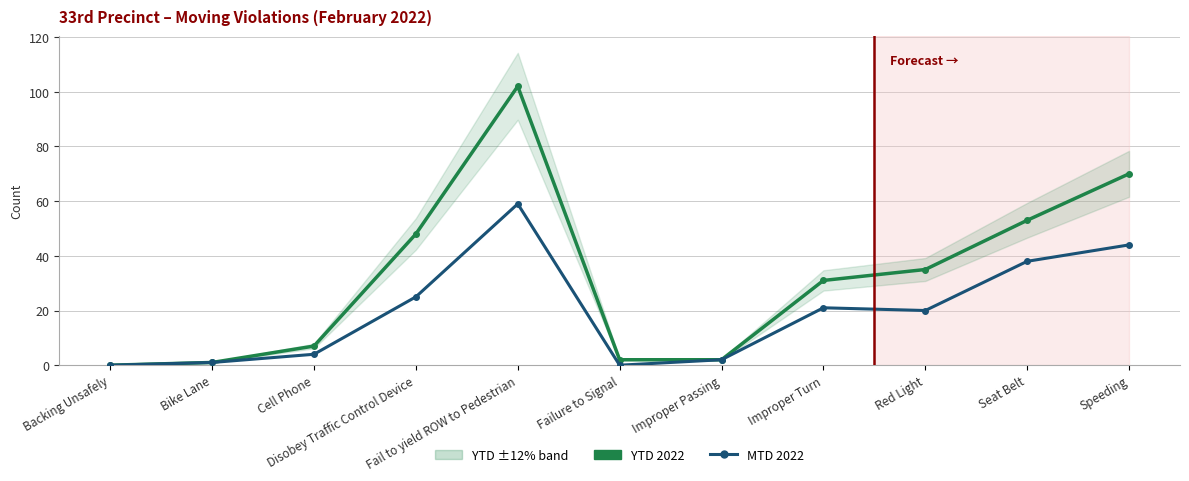

True or false: YTD 2022 and MTD 2022 intersect in this chart.

False